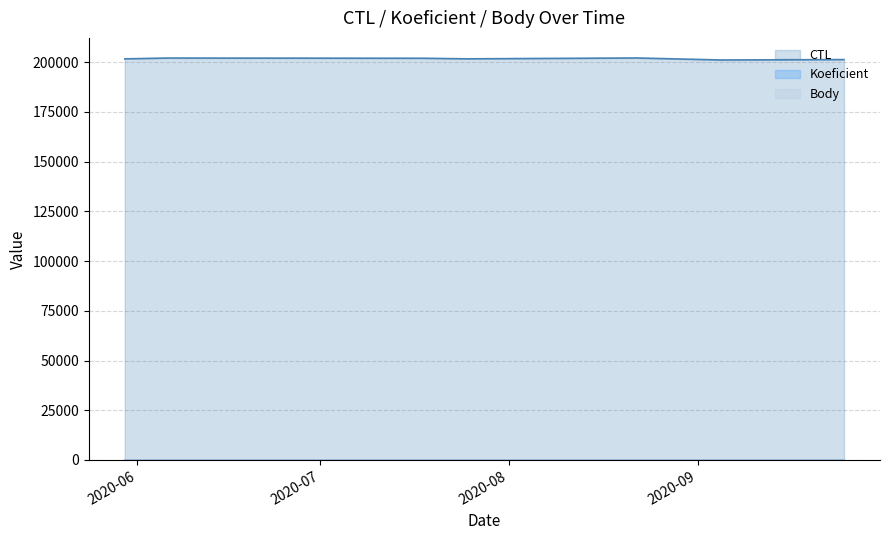

Which series has the largest total across all categories?

CTL